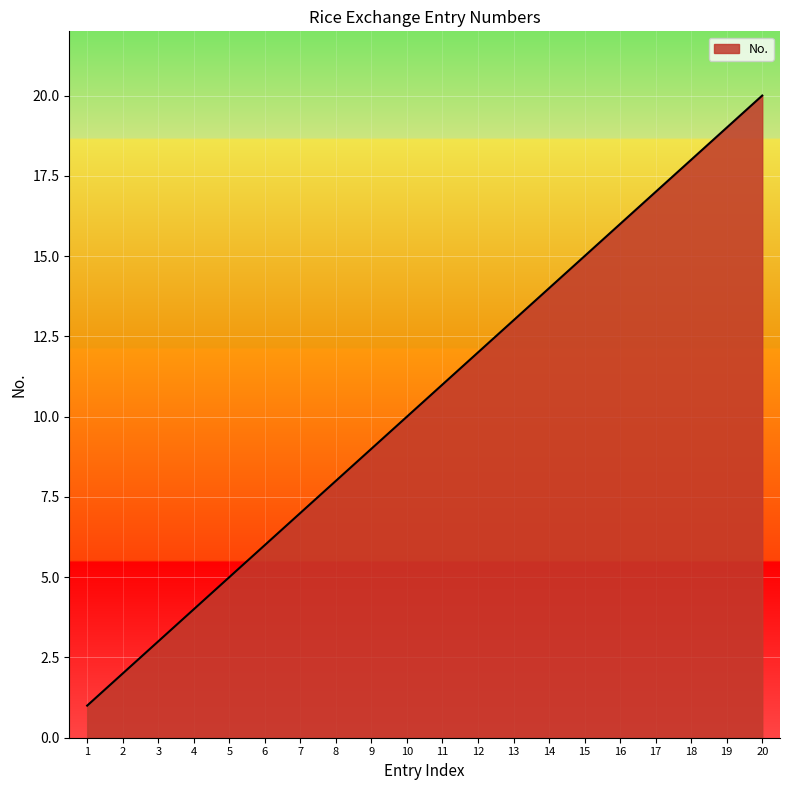

Where is the data nearest to the value 10?

10